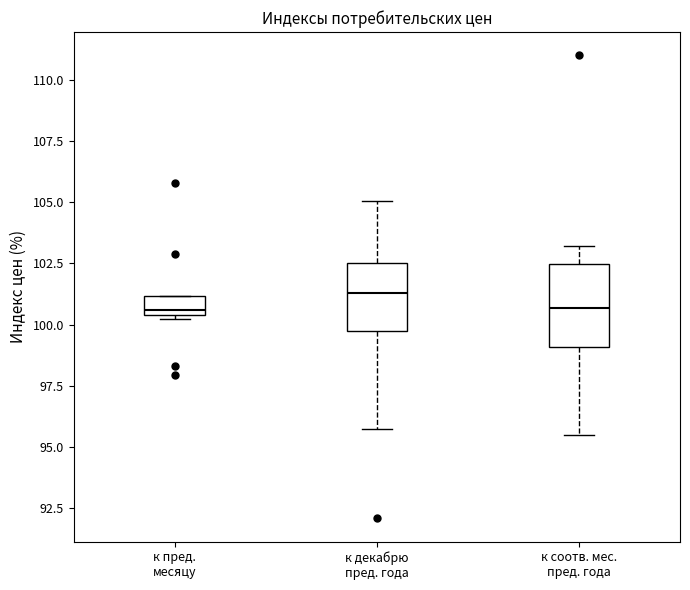

Which box is the tallest, from its lower edge to its upper edge?

к соотв. мес. пред. года